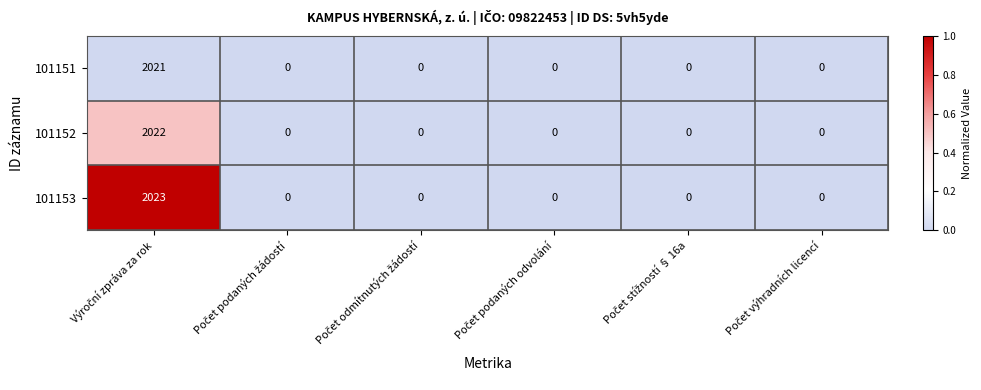

Reading right to left, extract all data points from this chart.

101151: 0	0	0	0	0	2021
101152: 0	0	0	0	0	2022
101153: 0	0	0	0	0	2023